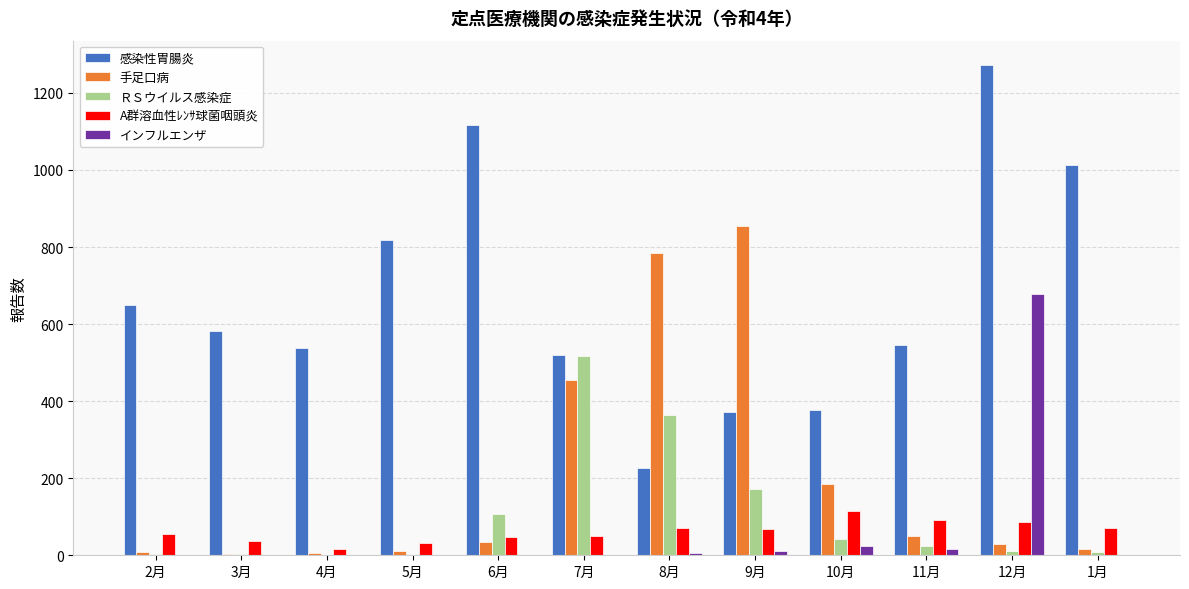

What are all the series names shown in the legend?

感染性胃腸炎, 手足口病, ＲＳウイルス感染症, A群溶血性ﾚﾝｻ球菌咽頭炎, インフルエンザ